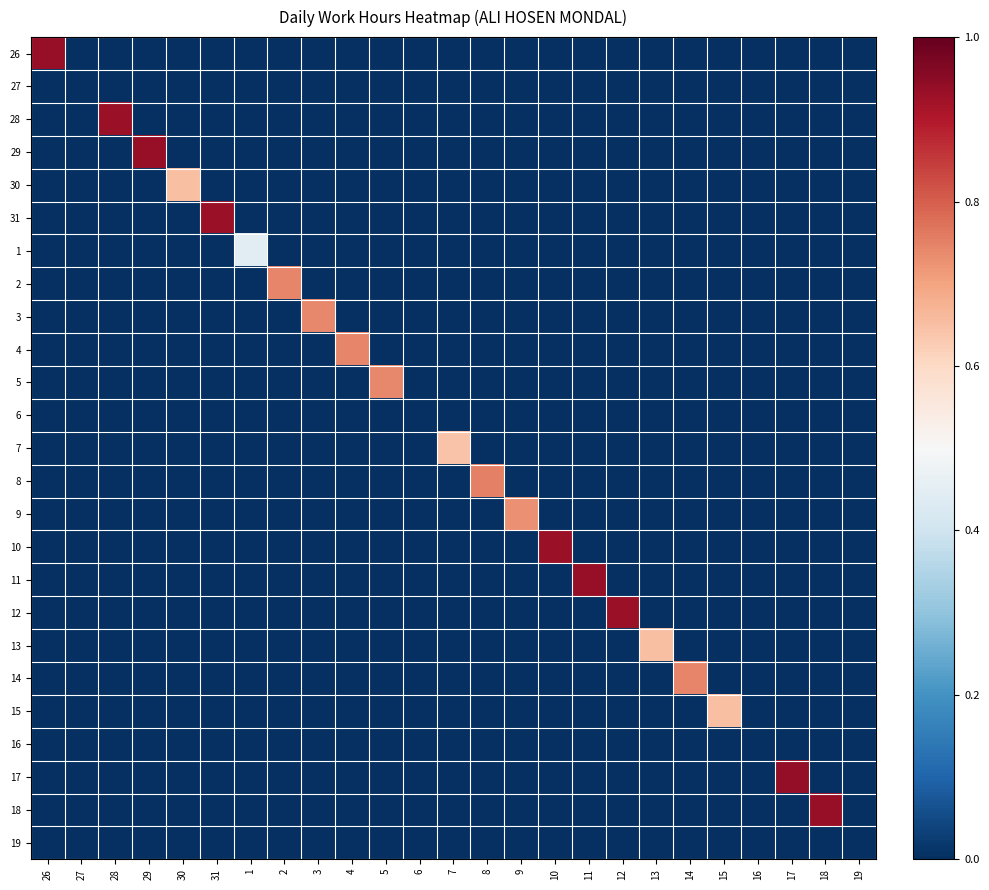

At how many categories does at least one series exceed 0?

21